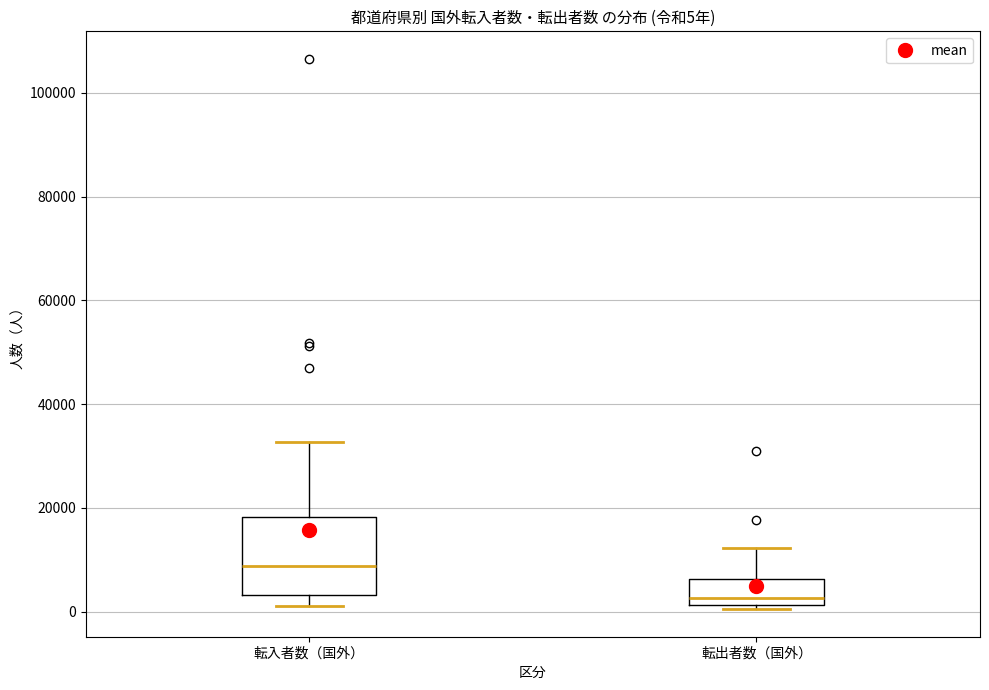

Which box's median line is the lowest?

転出者数（国外）